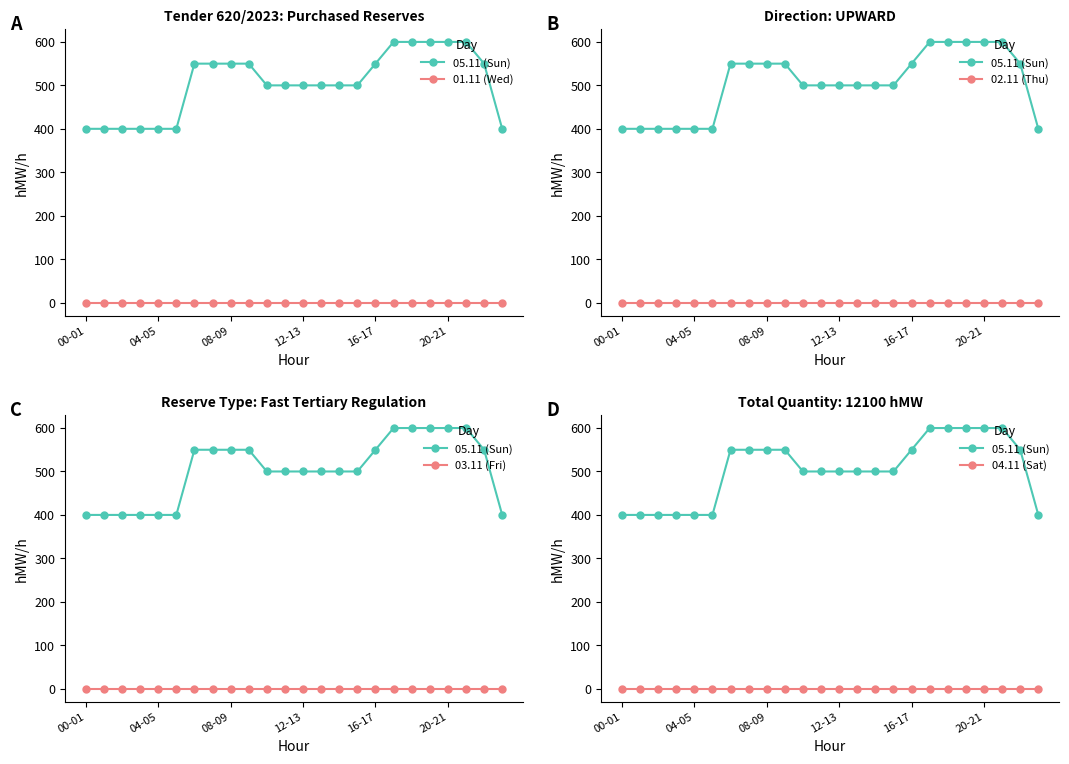

True or false: 02.11 (Thu) and 04.11 (Sat) cross at least once.

False